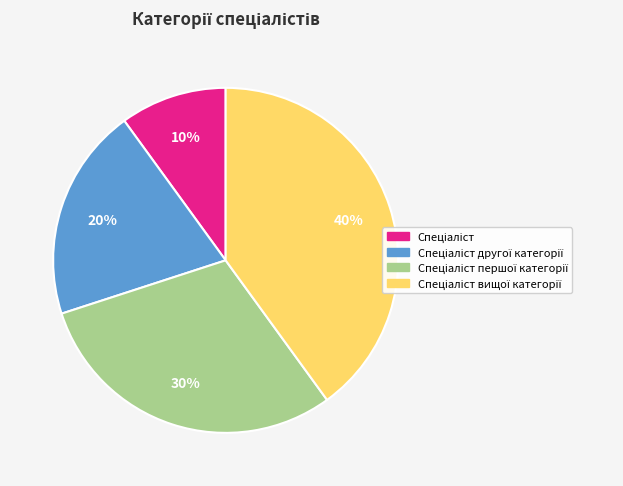

To the nearest percent, what is the average slice percentage?

25%